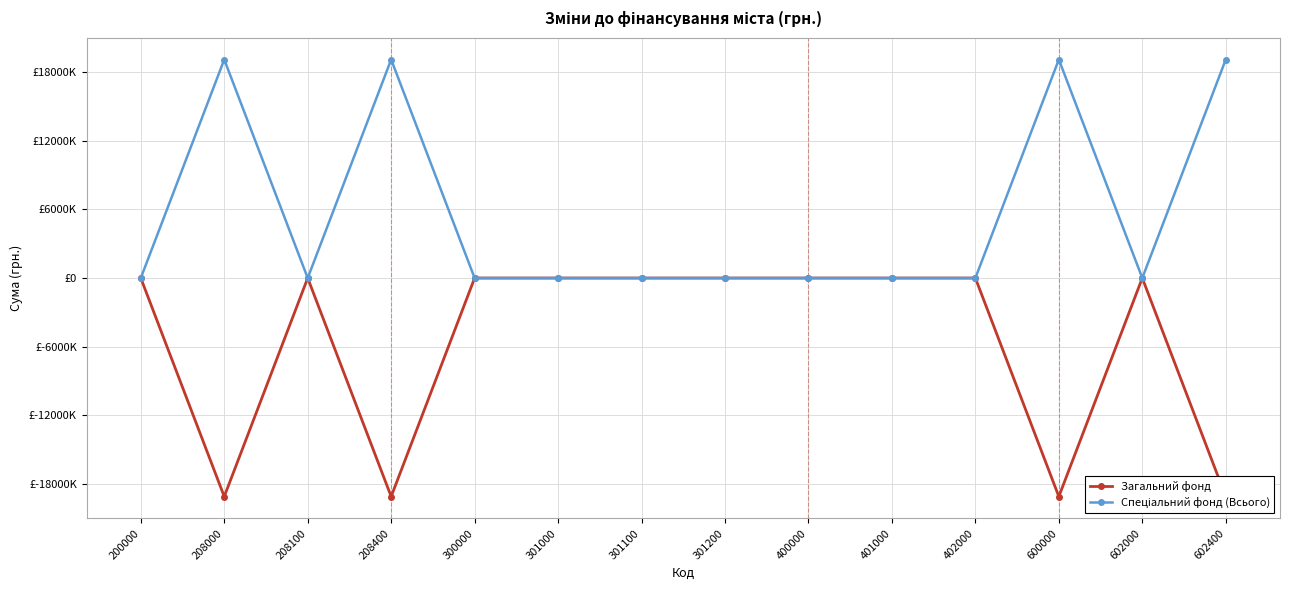

What is the difference between the maximum and minimum values in the Спеціальний фонд (Всього) series?

19094885